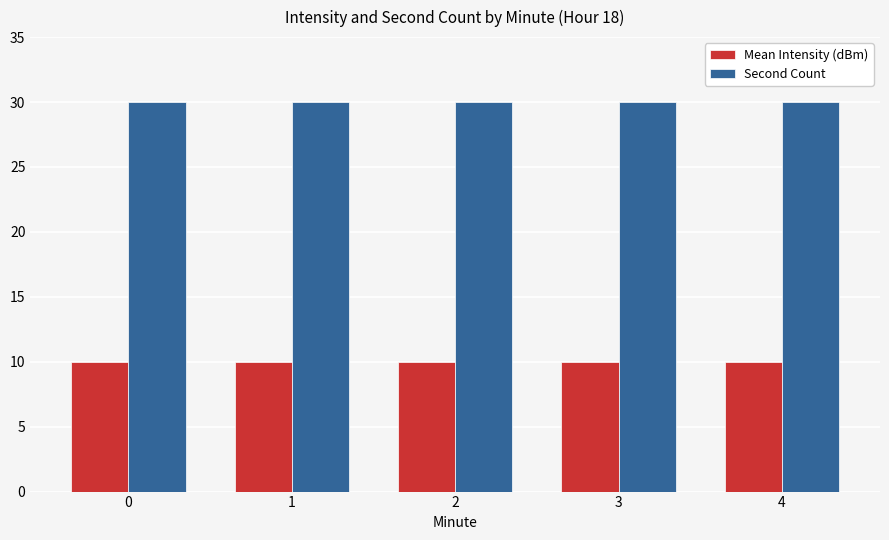

True or false: Mean Intensity (dBm) has a value of 4 at 1.

False